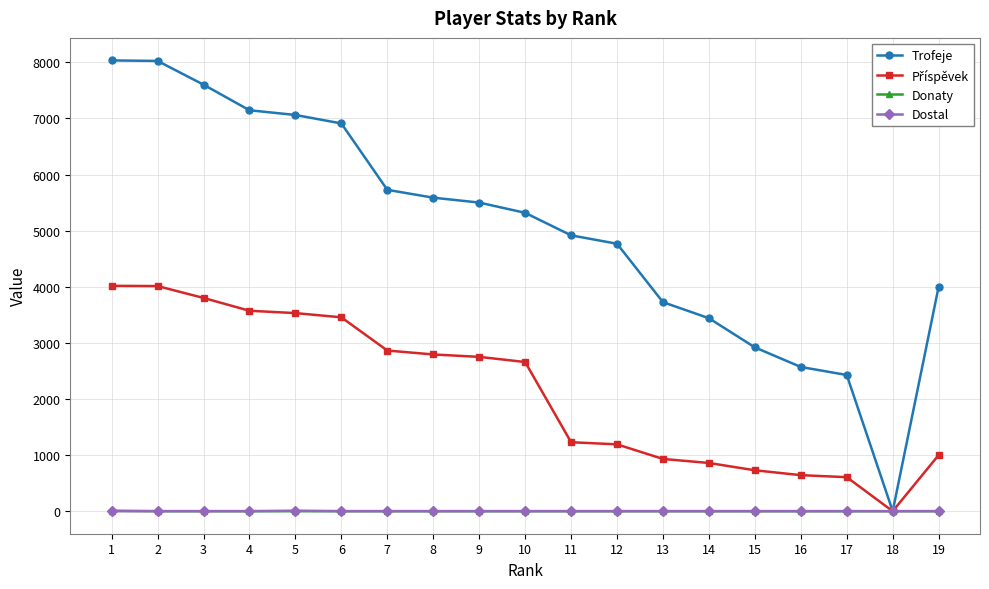

Where is the first local minimum for Trofeje?

18